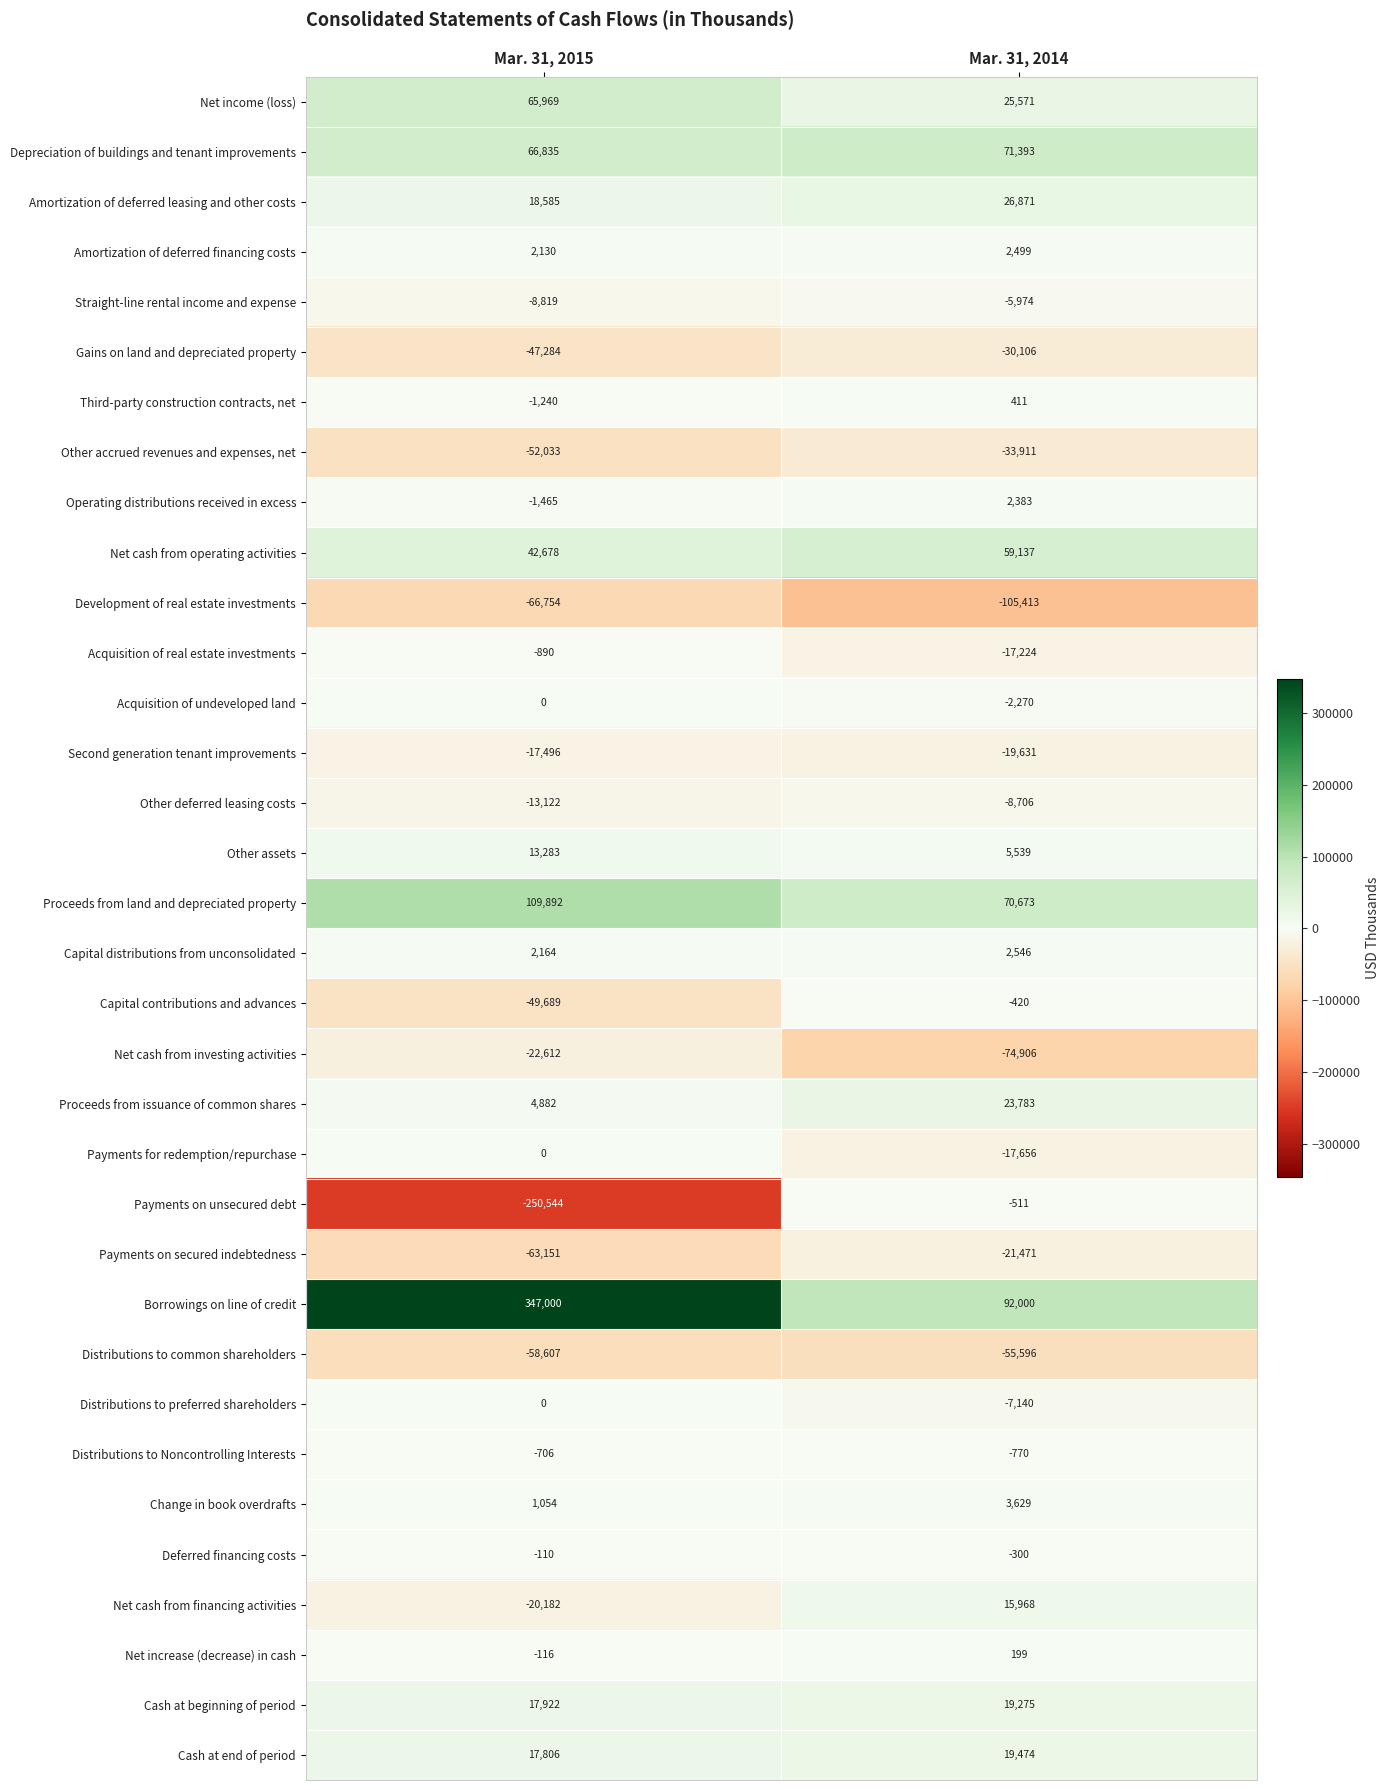

What is the total value across all series at Mar. 31, 2014?

39346